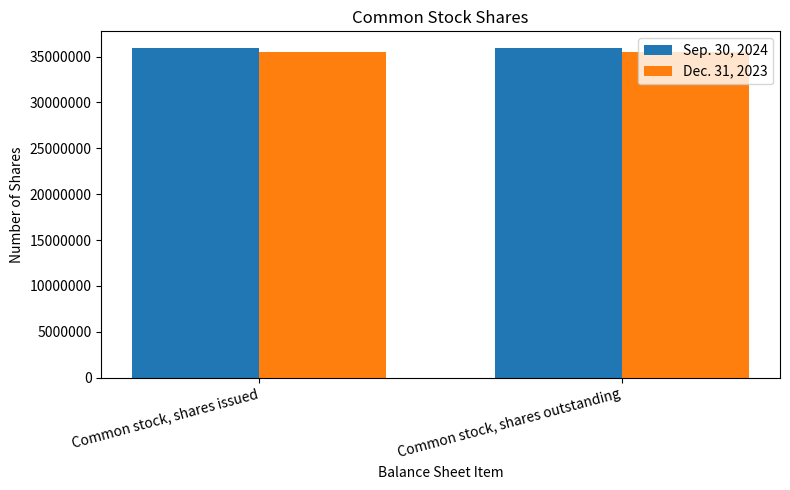

What is the smallest value displayed?

35521000